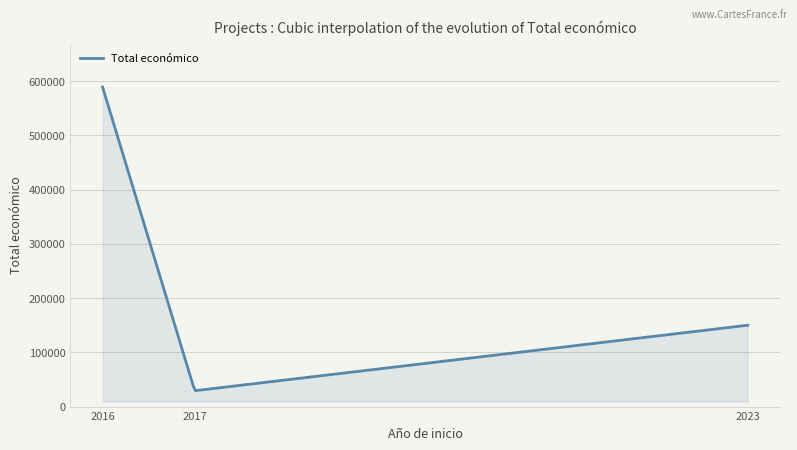

What is the greatest value displayed?

589119.0